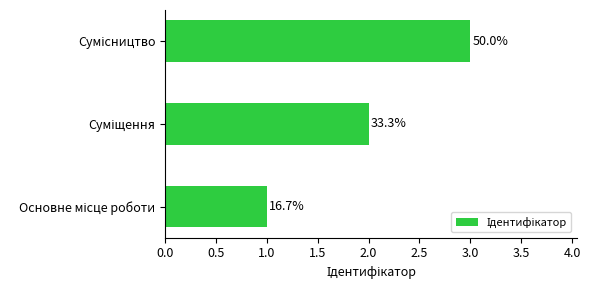

How many bars are there in total?

3